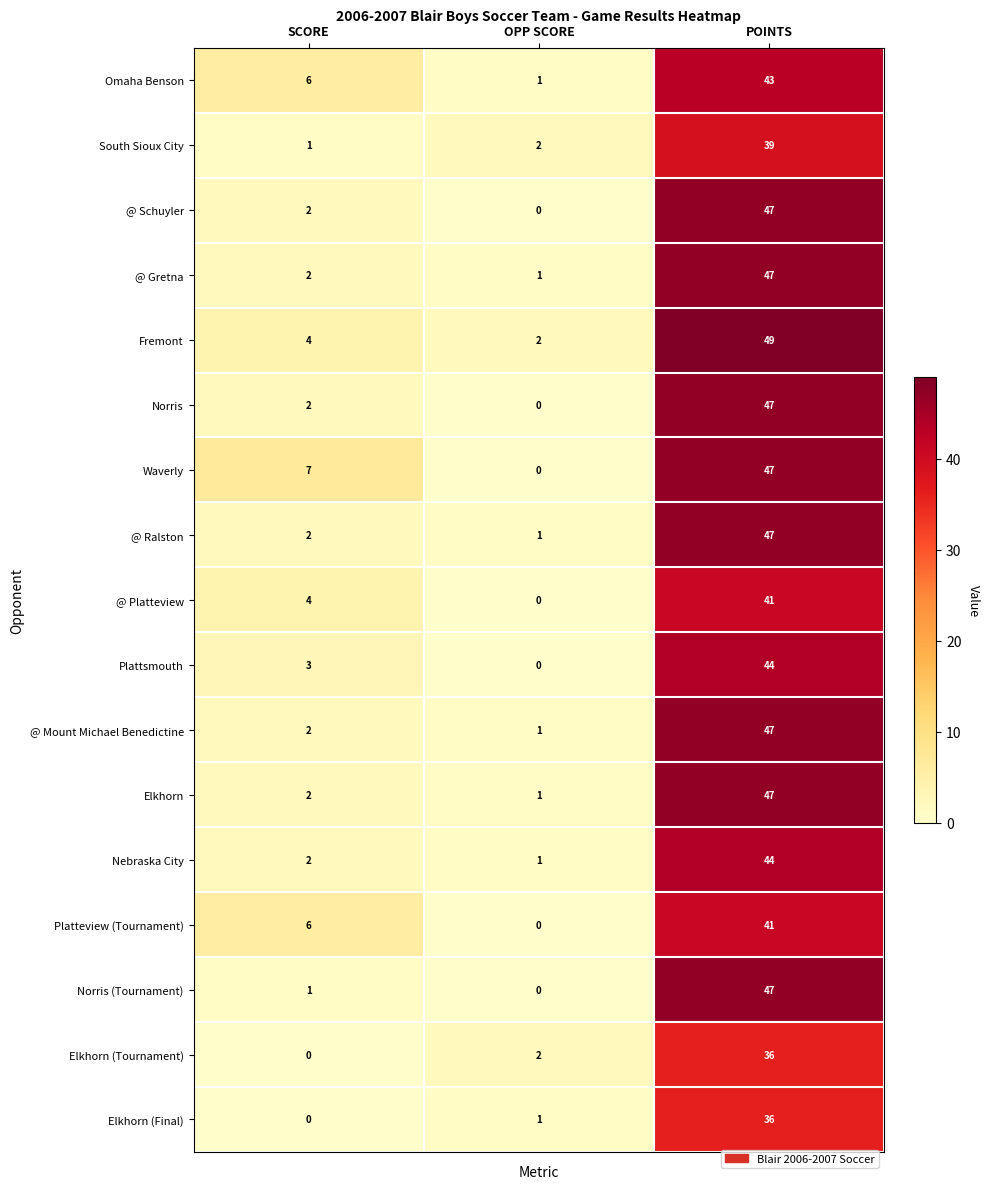

Count the Omaha Benson values in the range 1 to 43.

3